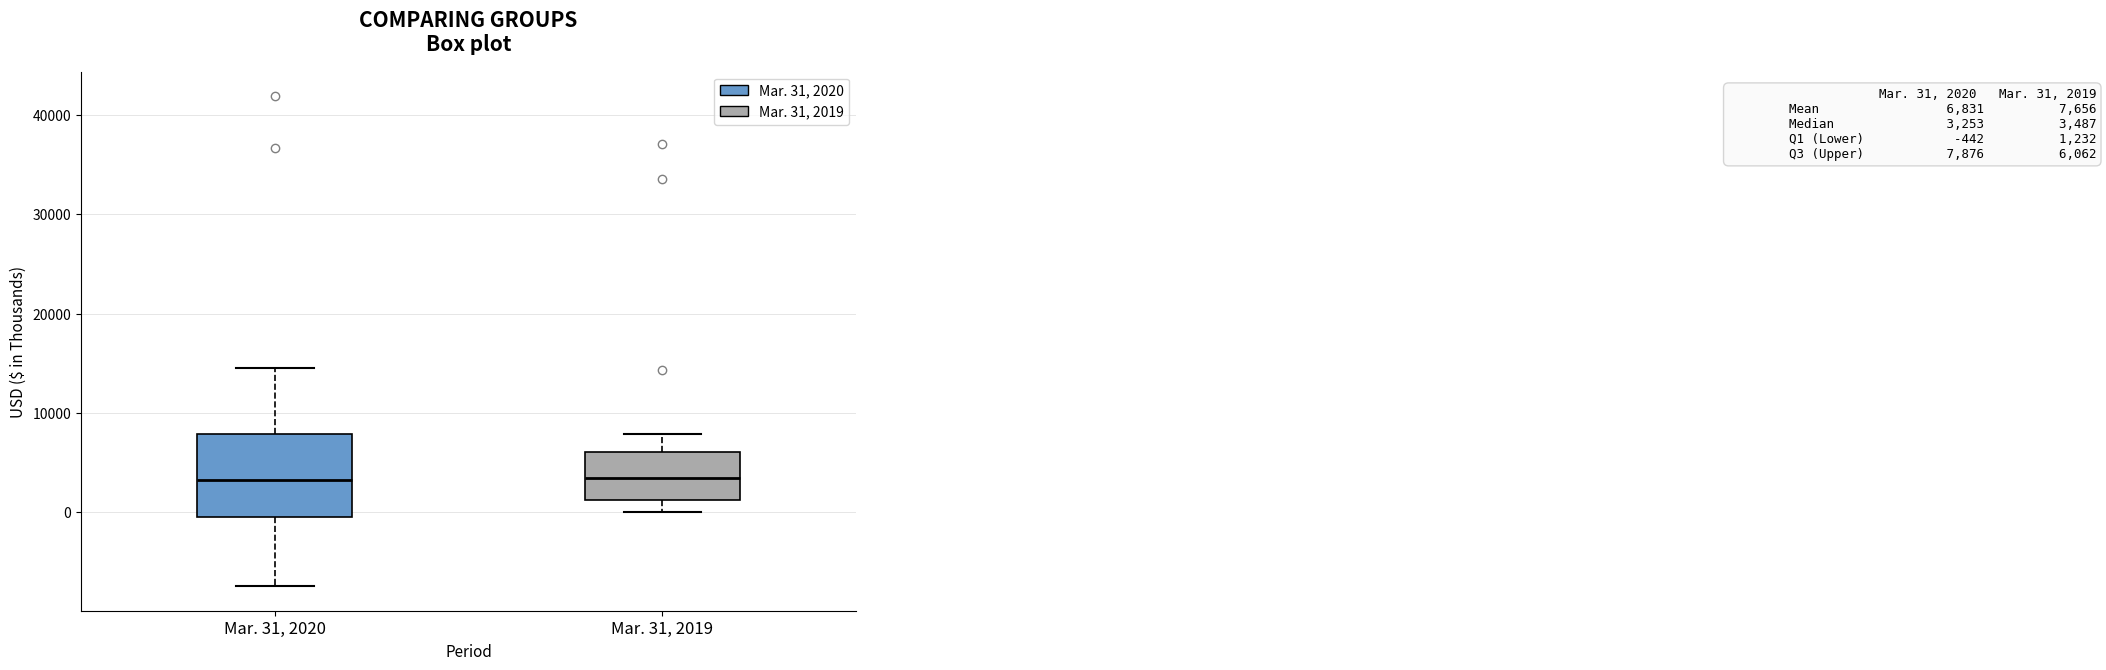

Comparing the boxes themselves (not the whiskers), which one is the tallest?

Mar. 31, 2020